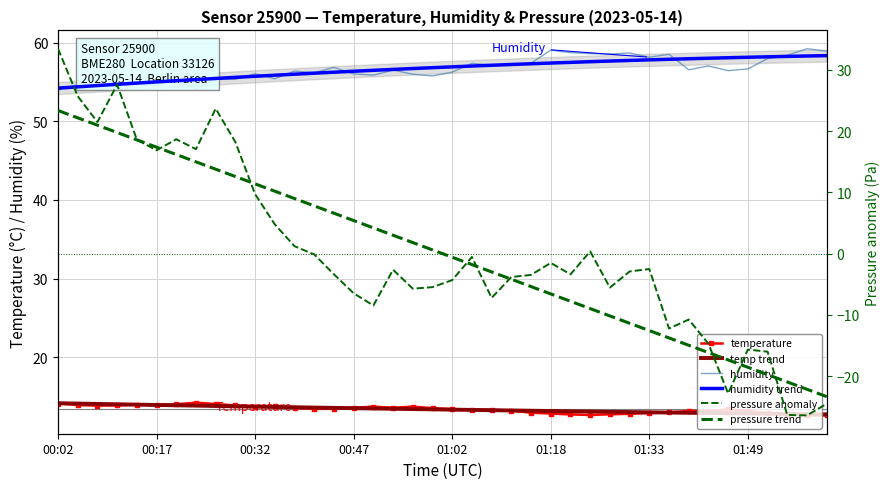

Is this an area chart (filled region under the line)?

No